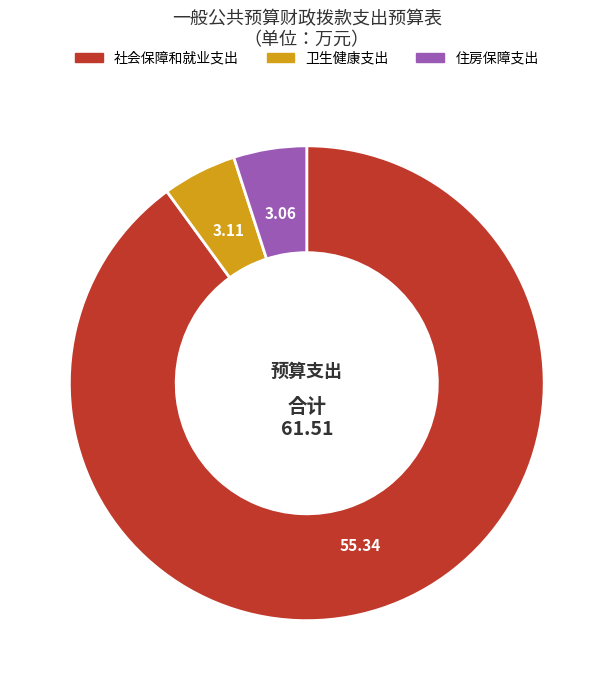

The 社会保障和就业支出 slice represents 90% of the pie. True or false?

True